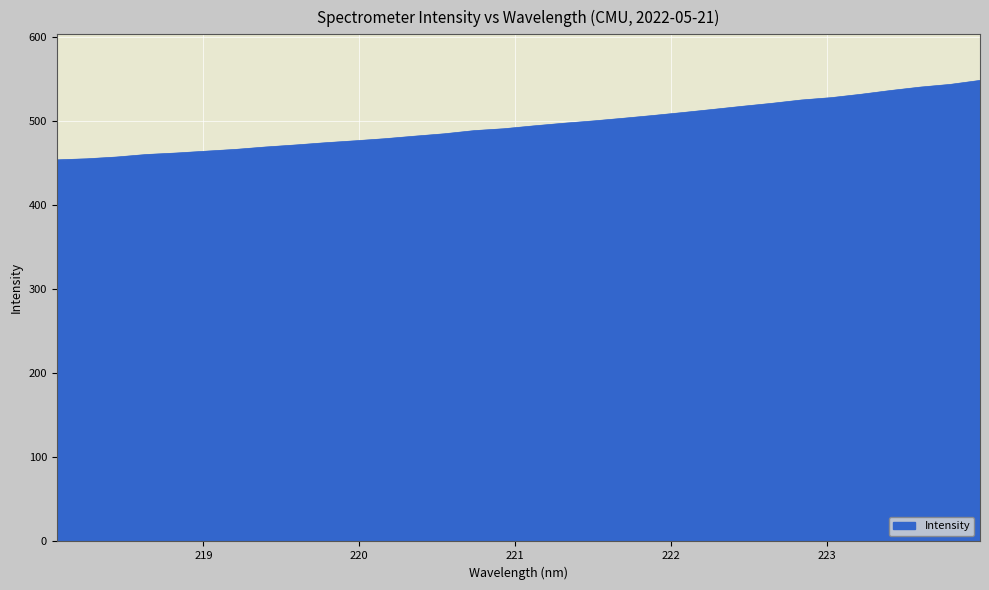

What is the smallest value displayed?

453.8